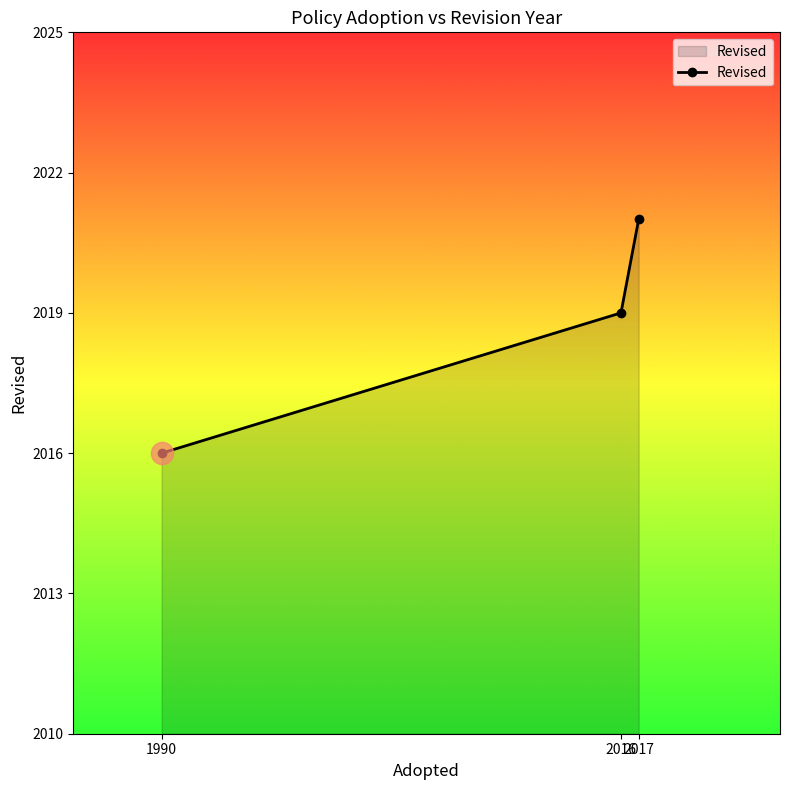

How many values are between 2016 and 2021?

3